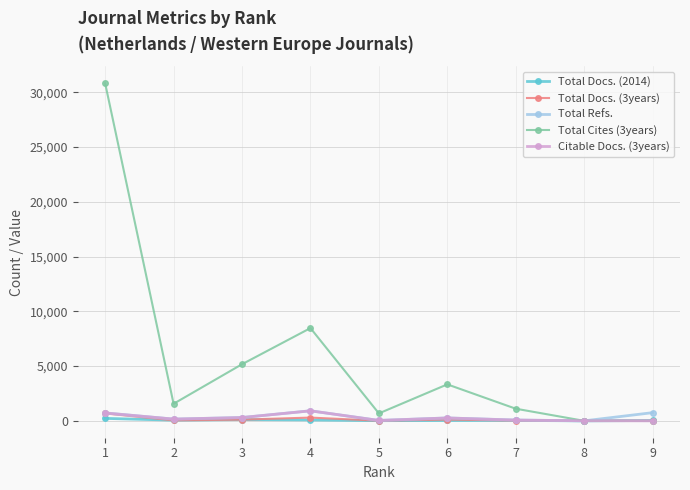

Which series has the largest total across all categories?

Total Cites (3years)